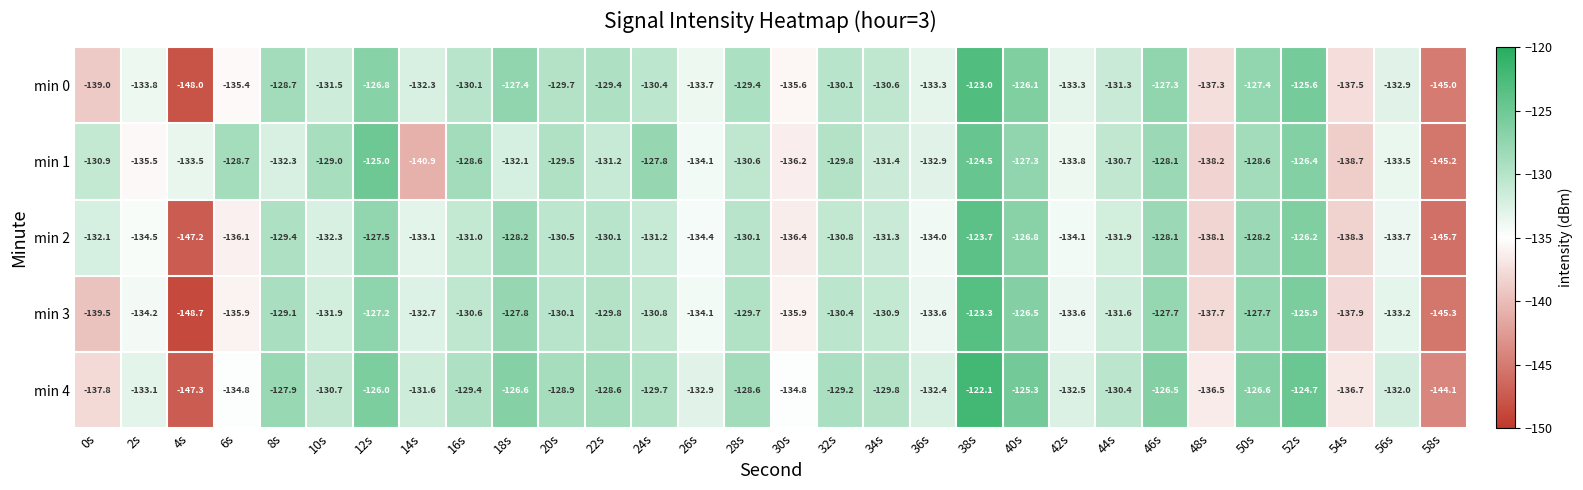

What is the difference between the maximum and minimum values in the min 2 series?

23.5